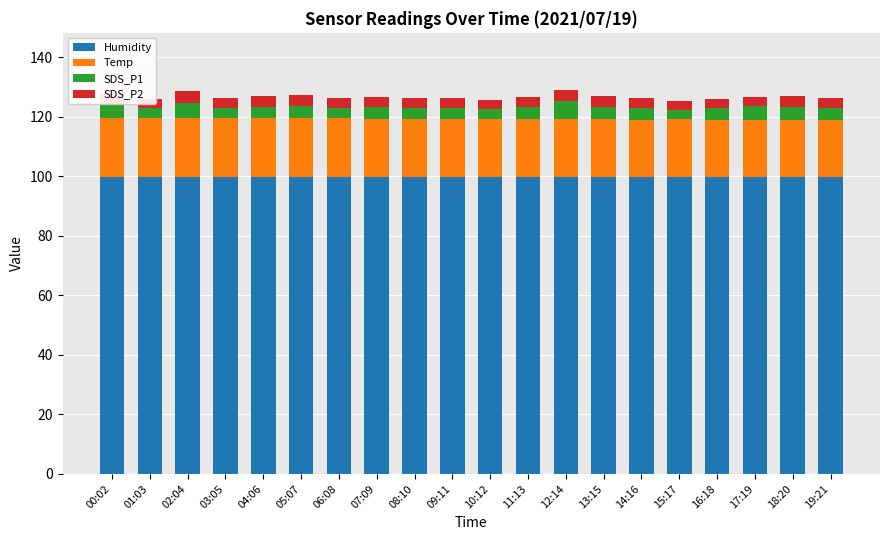

What is the total value across all series at 16:18?

126.0